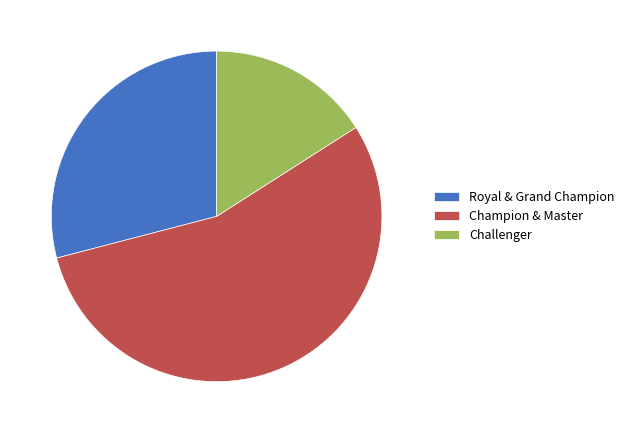

True or false: Champion & Master accounts for 55% of the total.

True